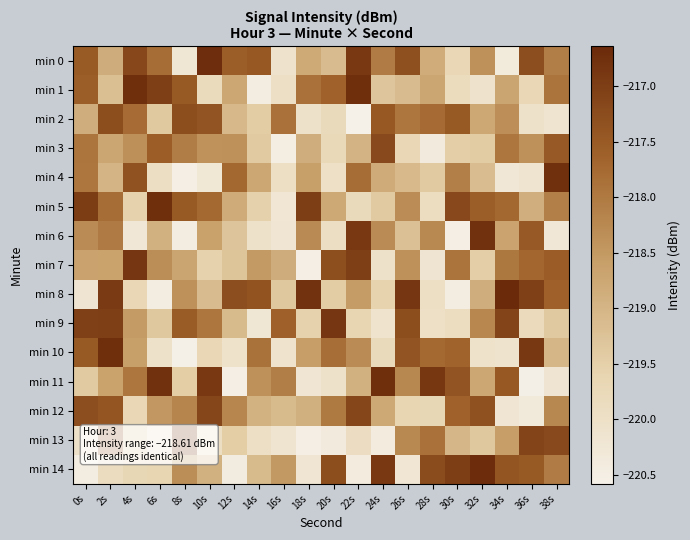

At which category does the chart reach its peak across all series?

34s